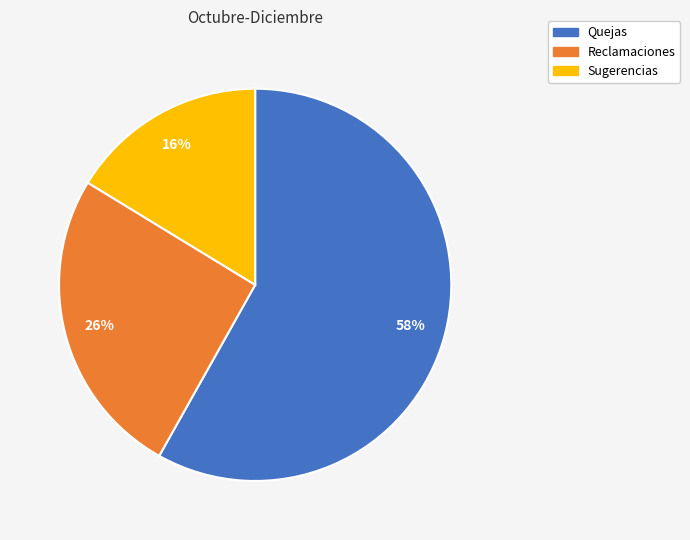

To the nearest percent, what is the difference between the largest and smallest slice percentages?

42%